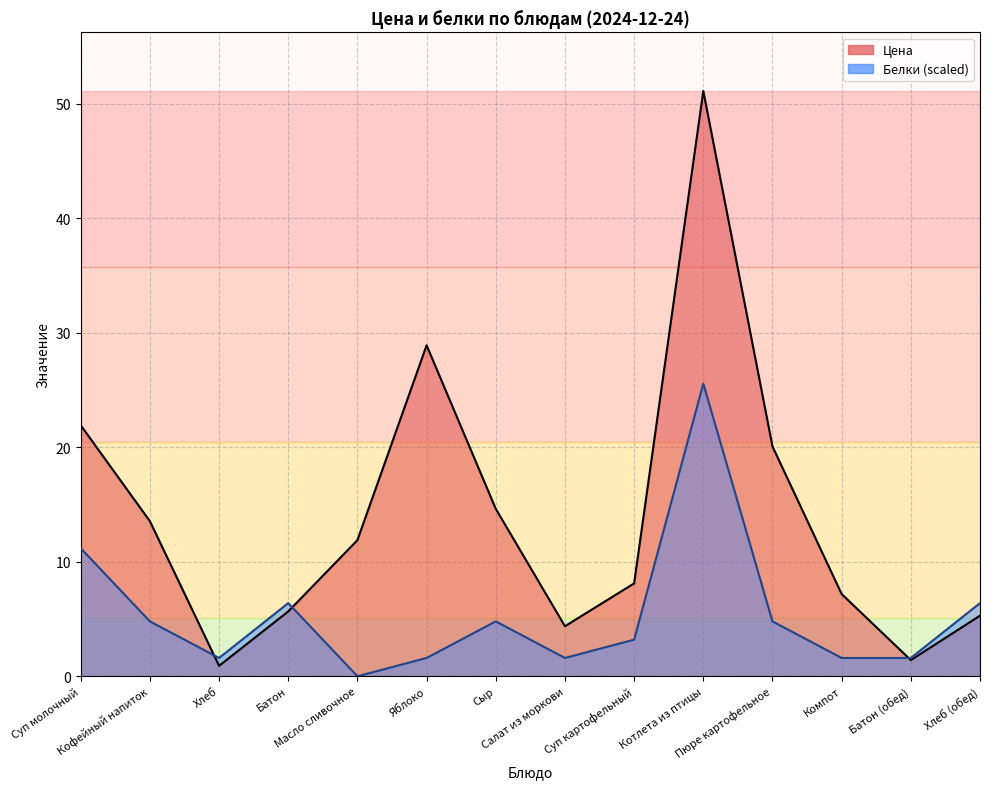

What position from the left is Котлета из птицы?

10